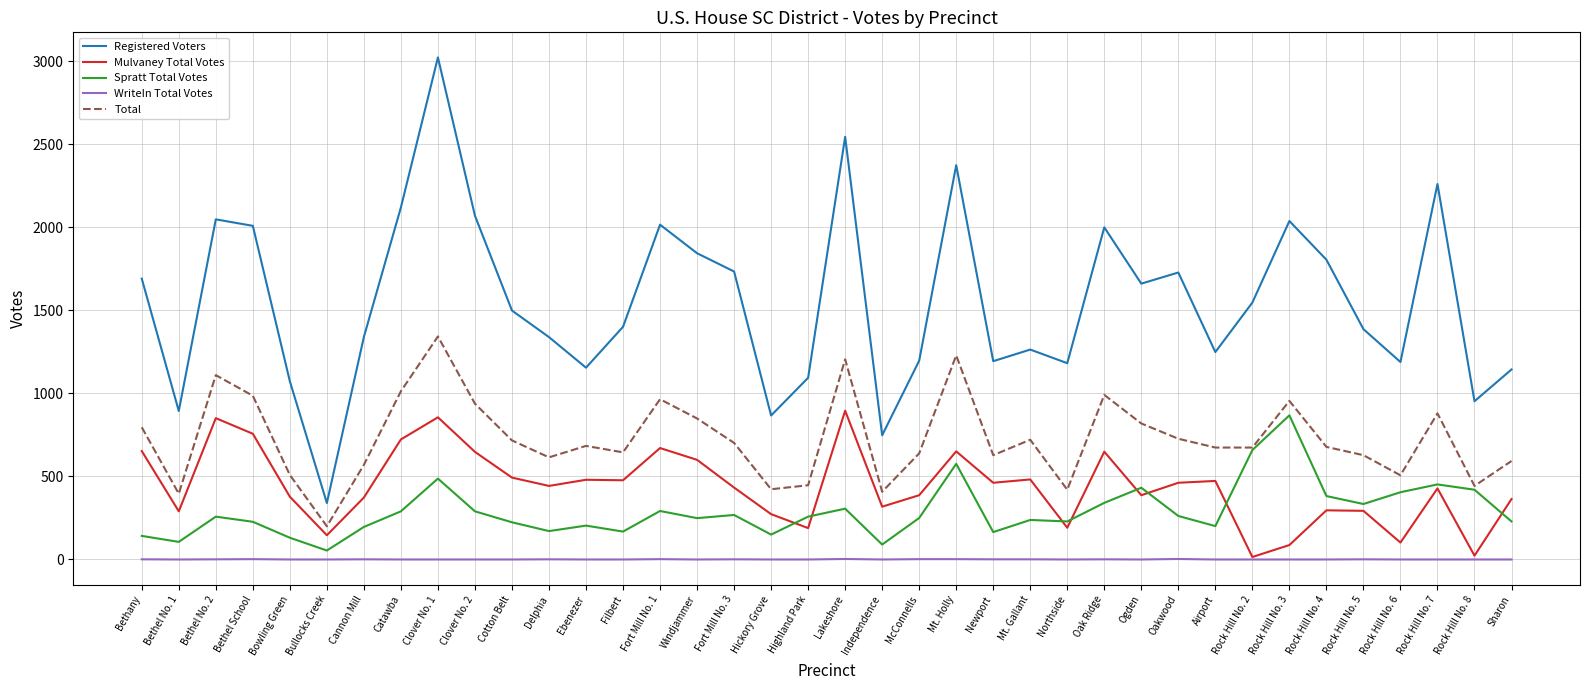

Is the value of Spratt Total Votes at Bowling Green greater than the value of Mulvaney Total Votes at Lakeshore?

No